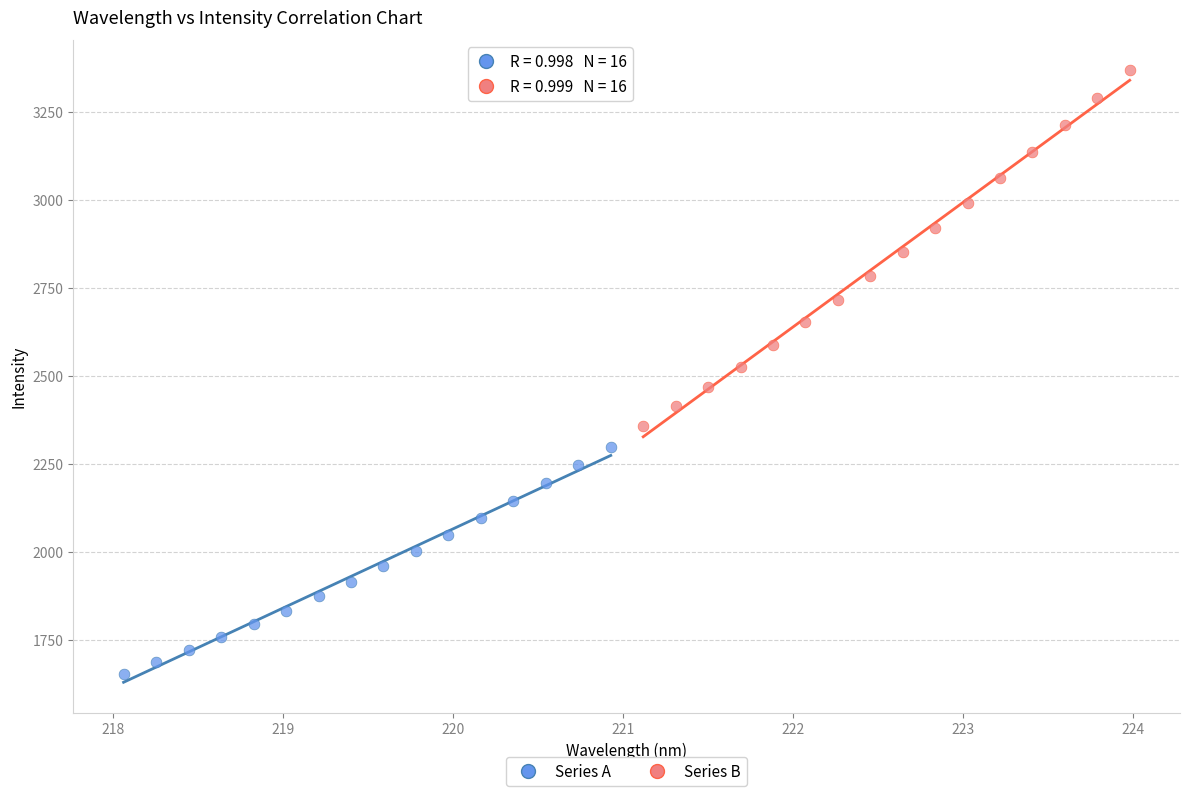

Which series contains the highest Y value?

Series B